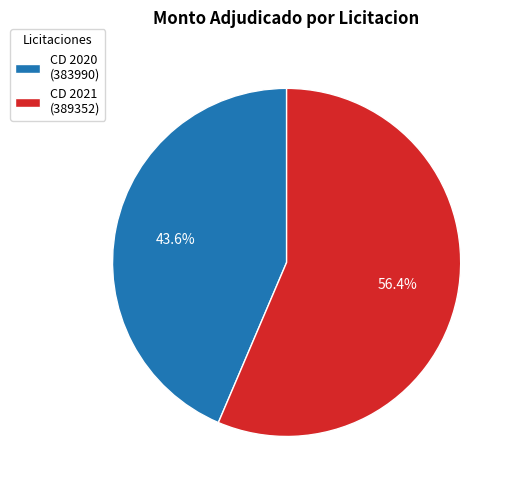

What is the total percentage of CD 2020 (383990) and CD 2021 (389352)?

100.0%